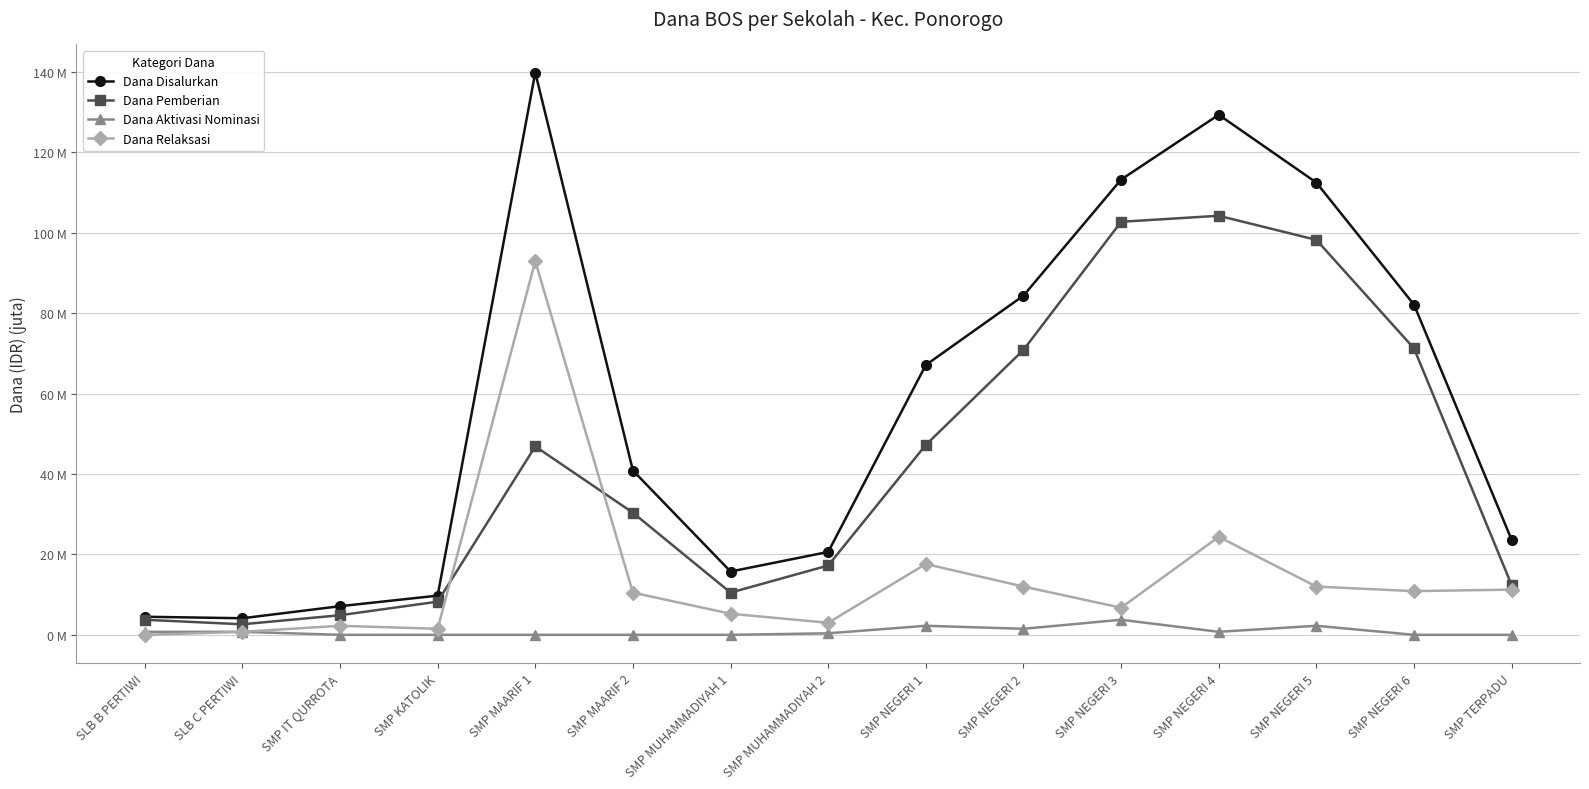

The Dana Aktivasi Nominasi series shows 2.2 at SMP NEGERI 5. True or false?

True